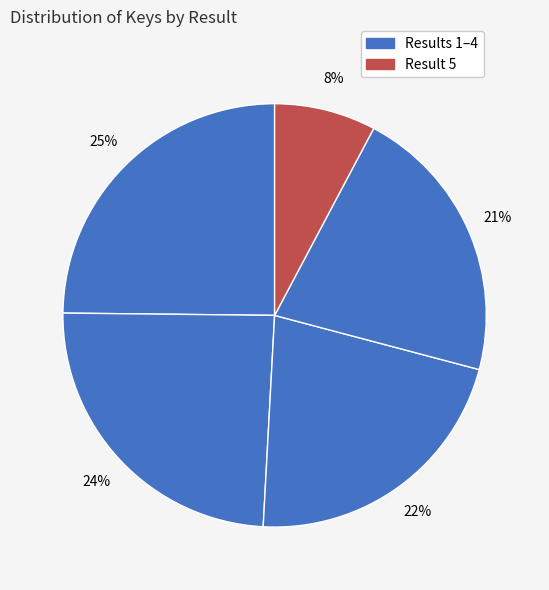

Rank the categories by value from lowest to highest.

5, 4, 3, 2, 1